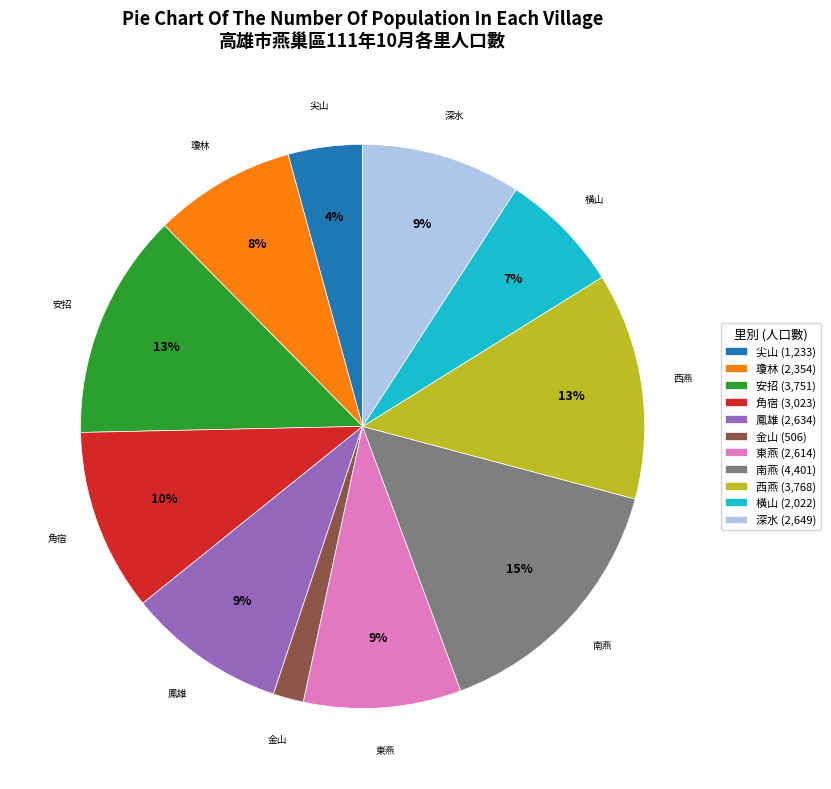

What is the ratio of the value at 瓊林 to the value at 南燕?

0.5